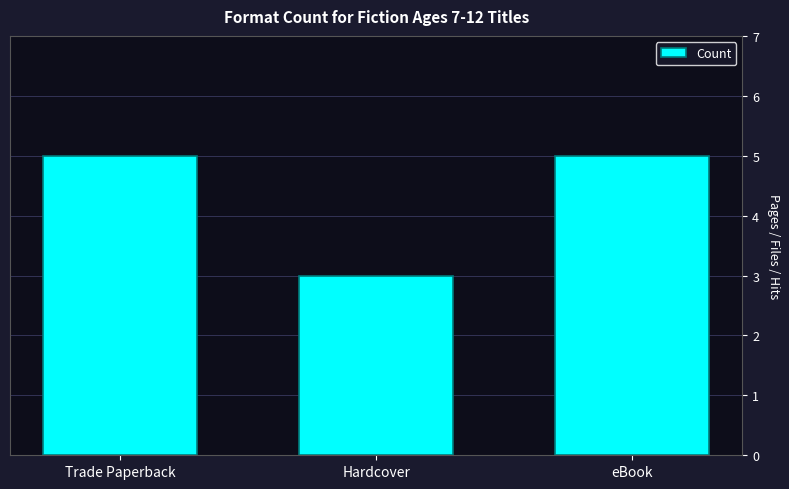

What is the maximum value shown in the chart?

5